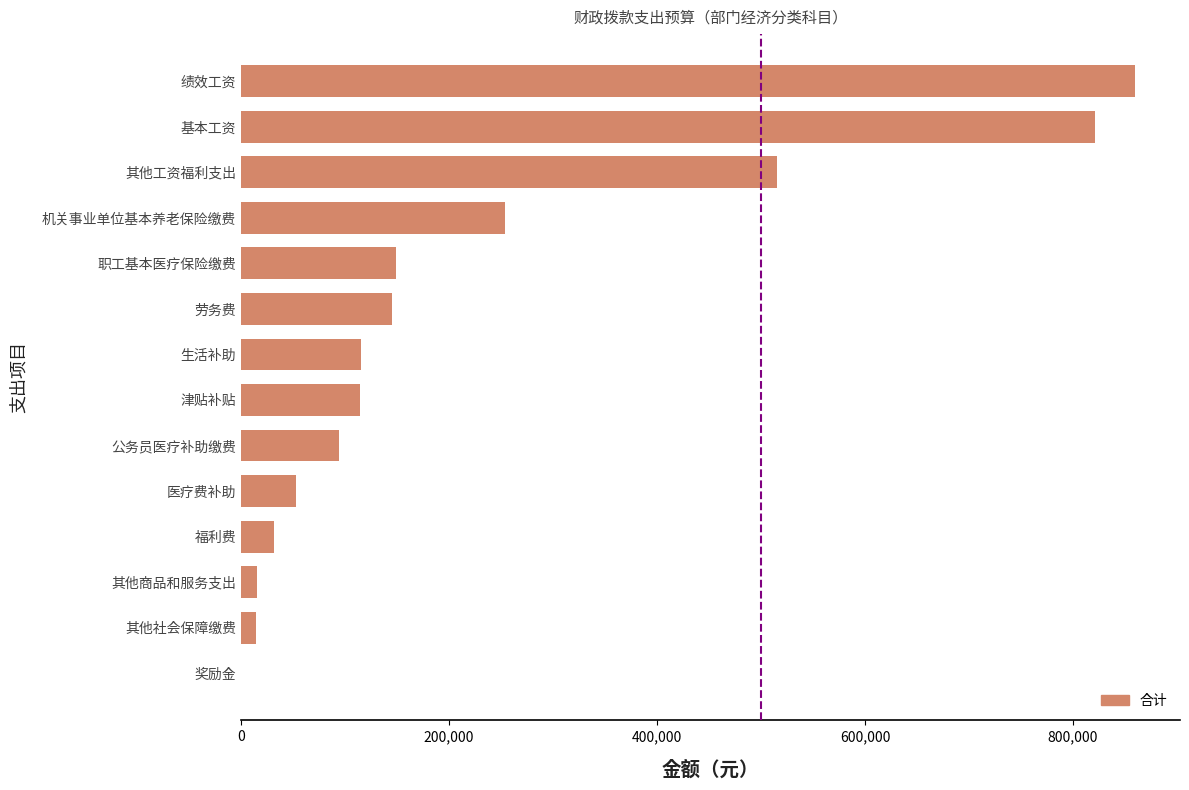

Does the chart contain stacked bars?

No